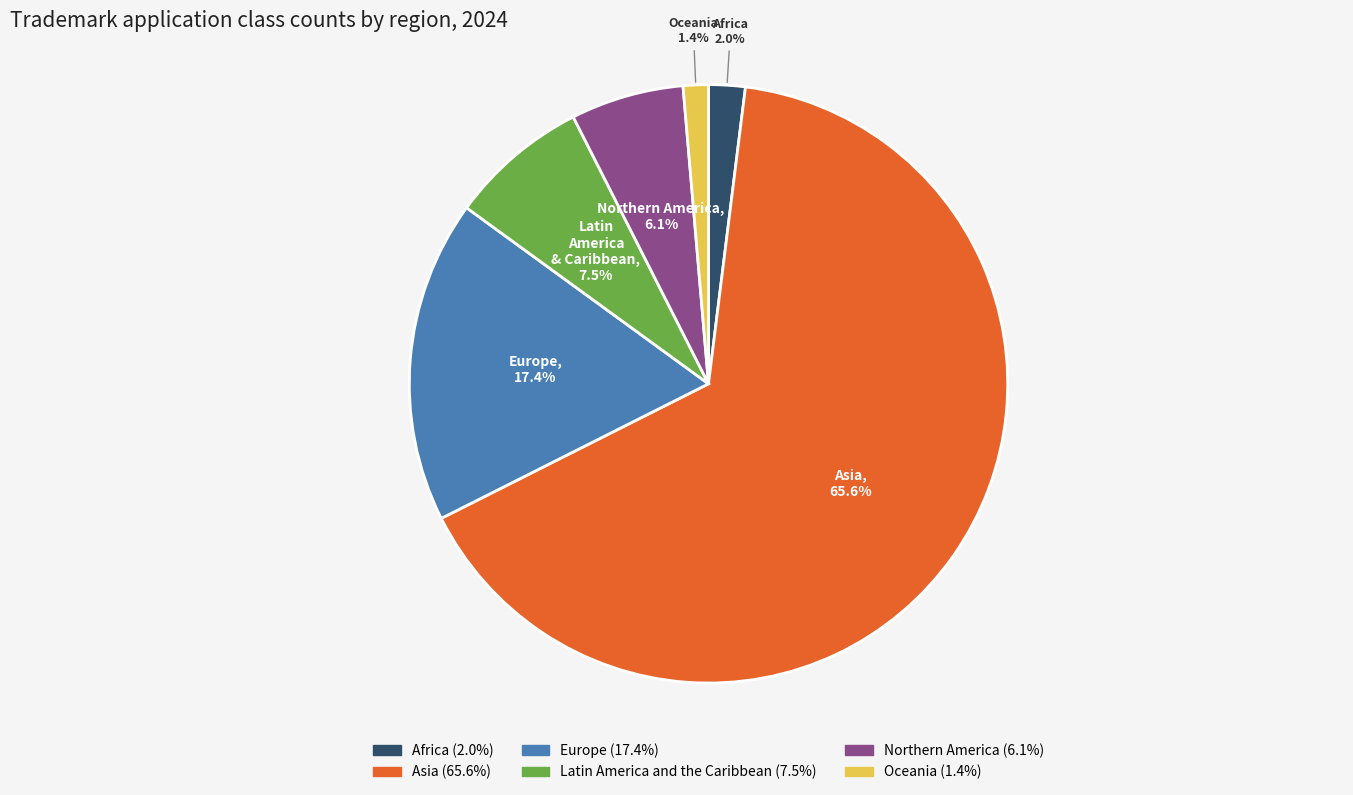

What is the majority slice?

Asia